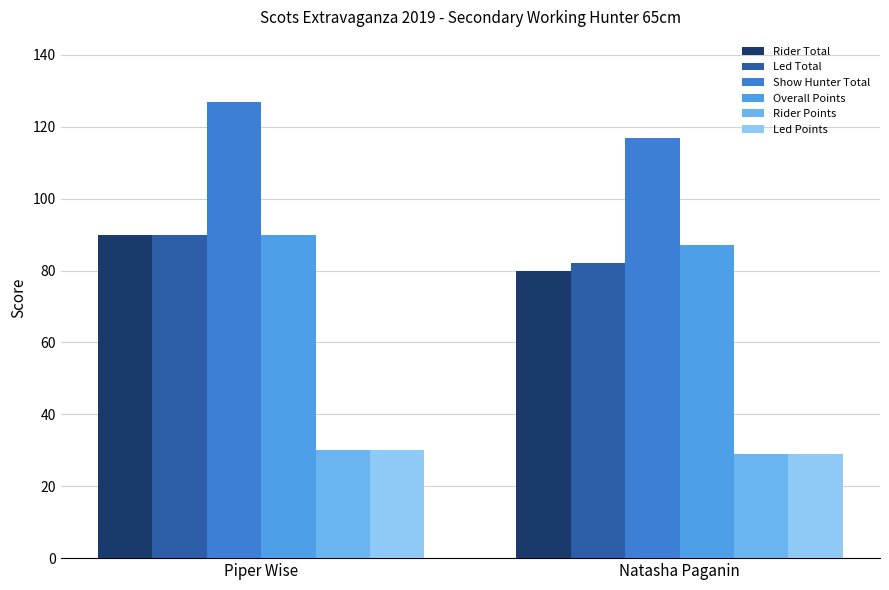

At which category is the sum across all series the highest?

Piper Wise